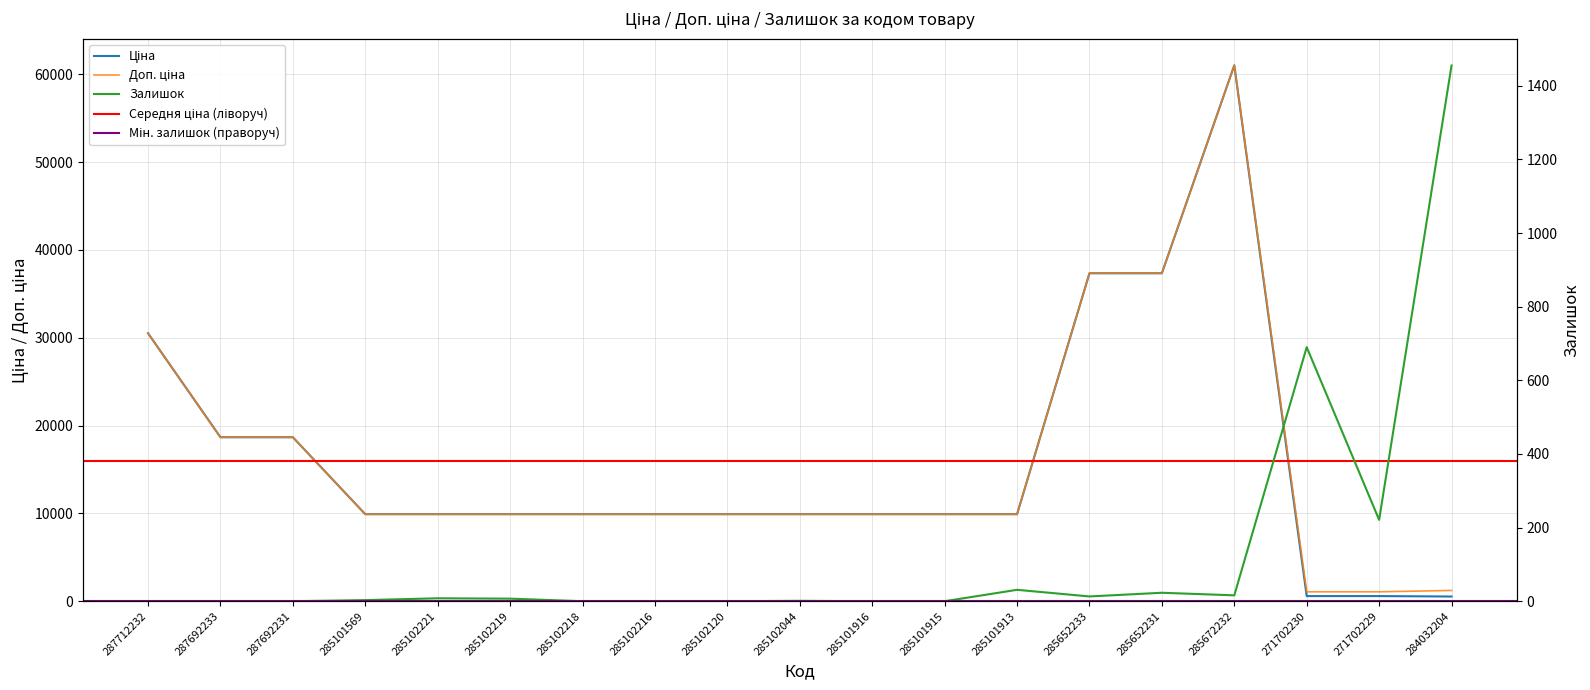

The value of Залишок at 271702230 is 275.1. True or false?

False